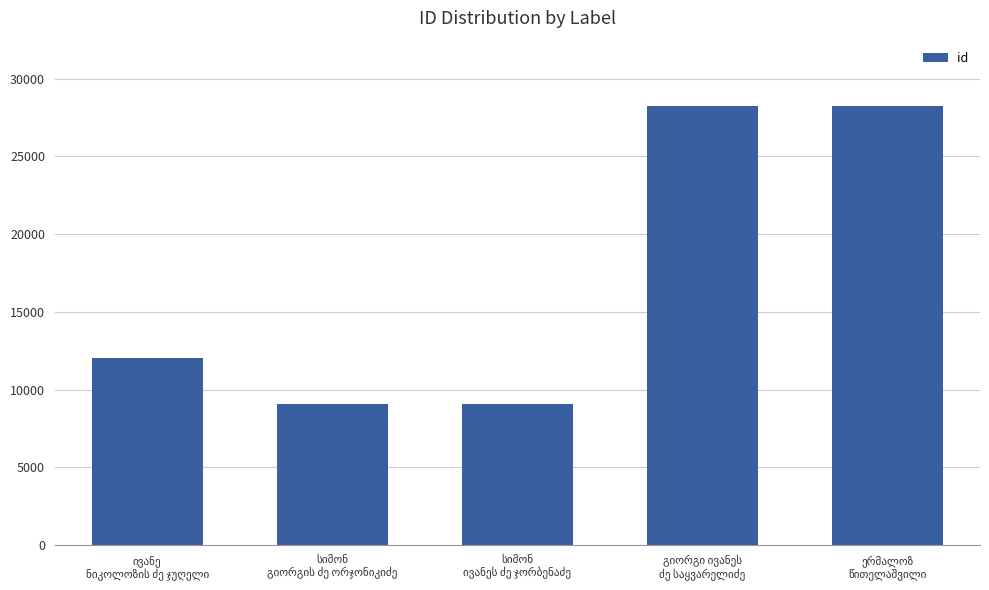

What is the sum of all values?

86573